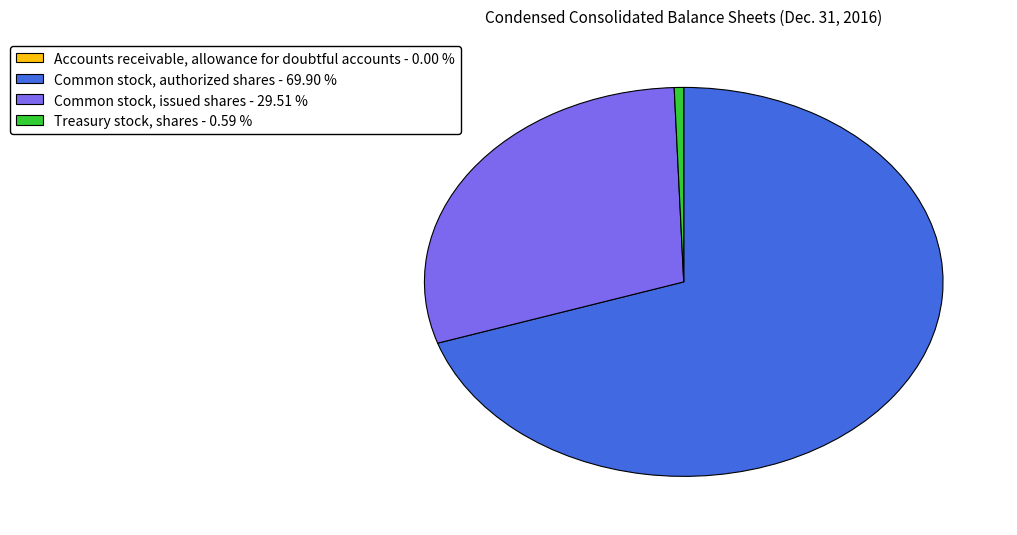

Does Common stock, authorized shares - 69.90 % account for over 50% of the chart?

Yes